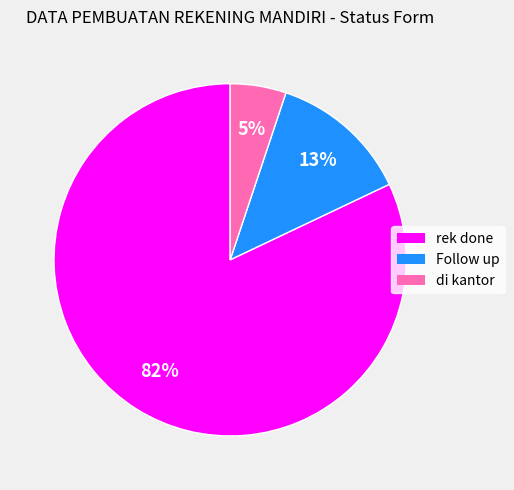

Which has a higher value, Follow up or rek done?

rek done